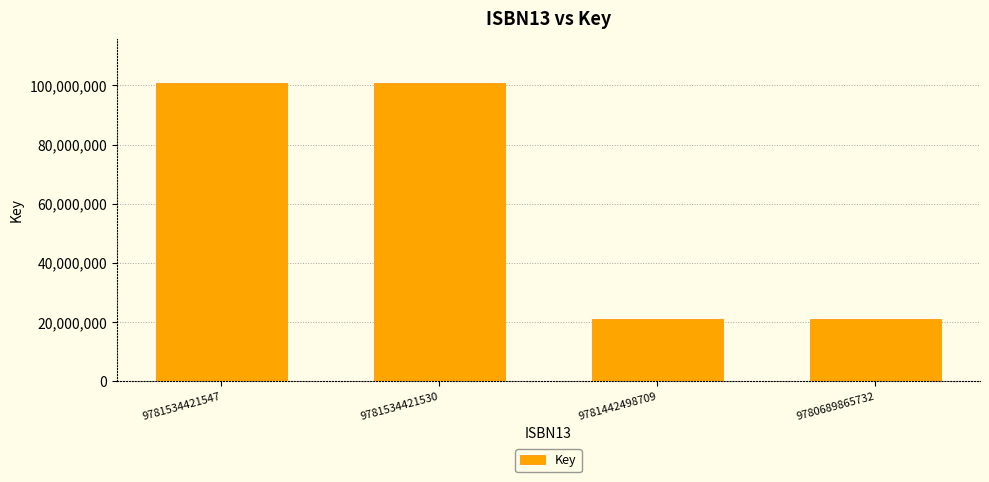

What is the change in value from 9781534421530 to 9781442498709?

-79778462